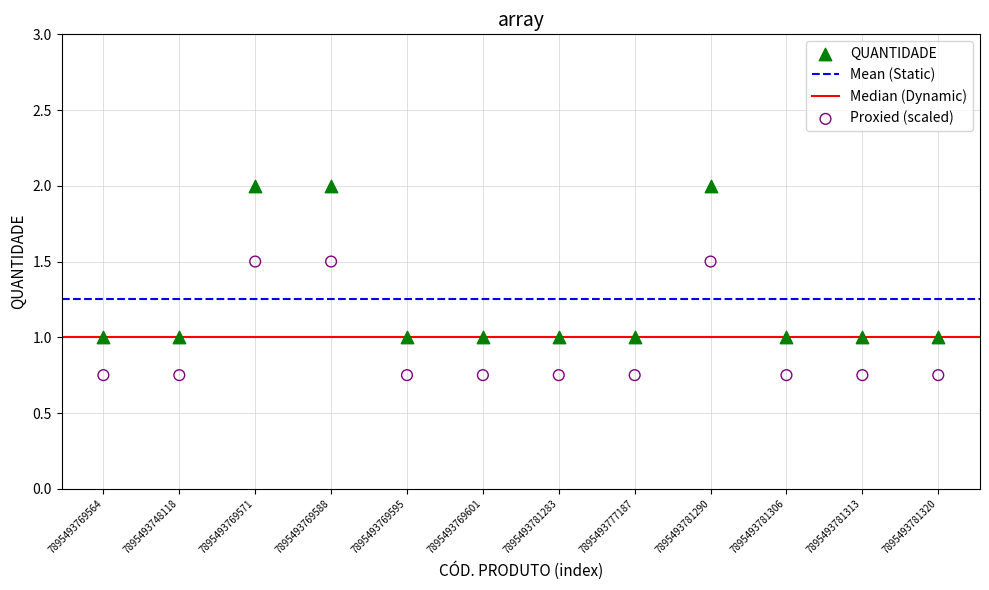

Which series contains the highest Y value?

QUANTIDADE